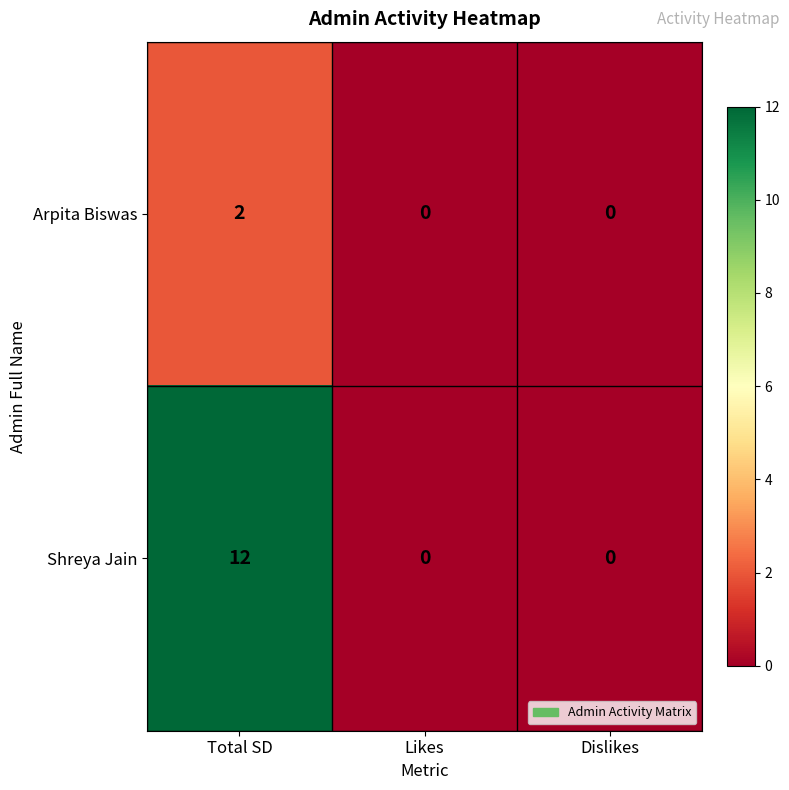

Rank the series at Total SD from highest to lowest value.

Shreya Jain, Arpita Biswas